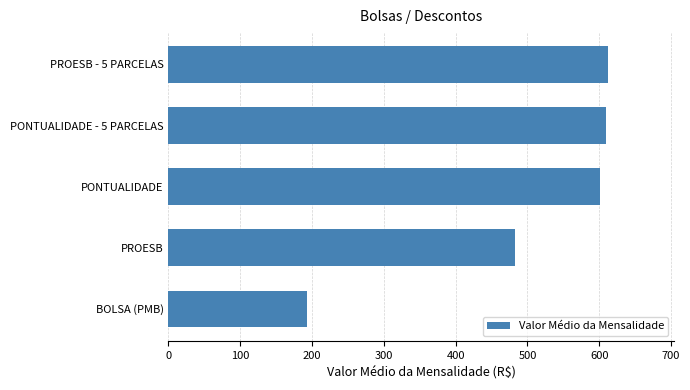

What is the ratio of the value at PROESB - 5 PARCELAS to the value at PONTUALIDADE?

1.0